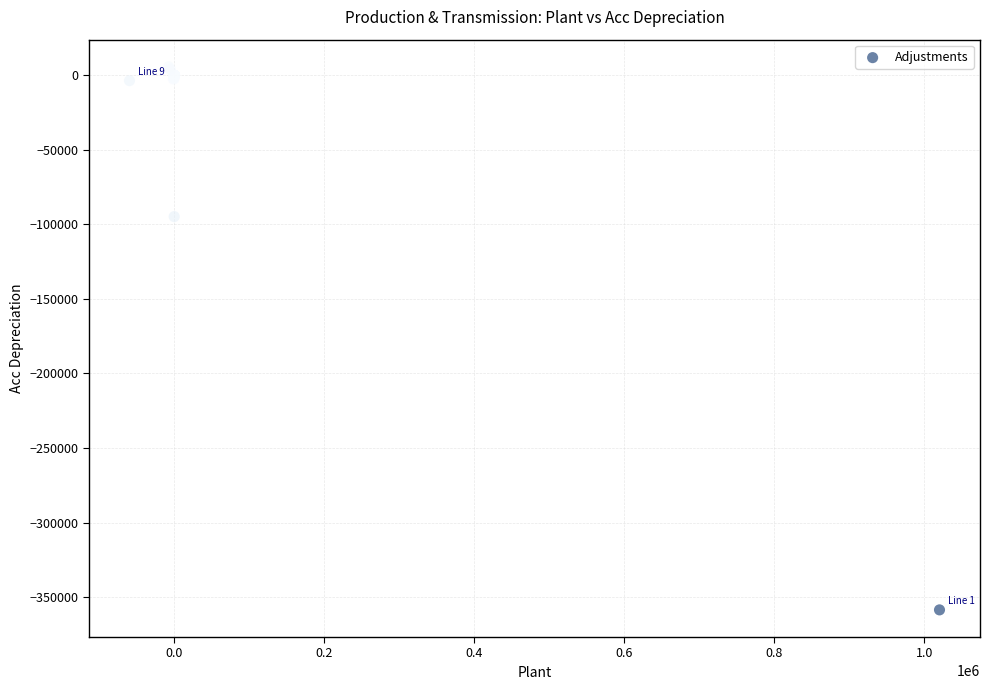

What Y value in the scatter plot is closest to -176431?

-94771